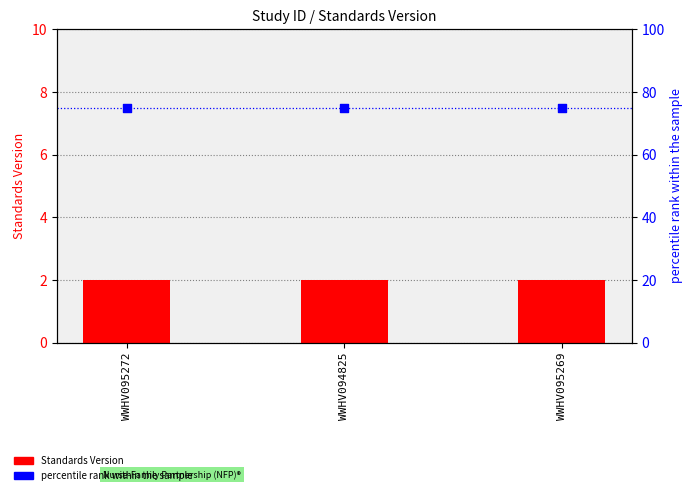

What are all the series names shown in the legend?

Standards Version, percentile rank within the sample